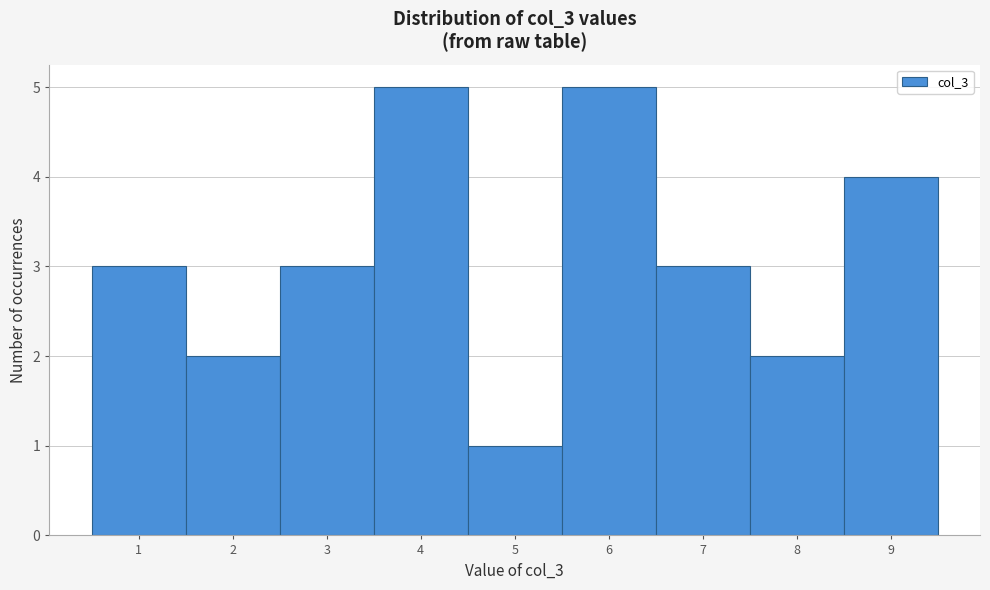

How tall is the bar that spans 6.5 to 7.5 on the x-axis? The values are not printed on the chart, so give them approximately, as read against the axis.

3